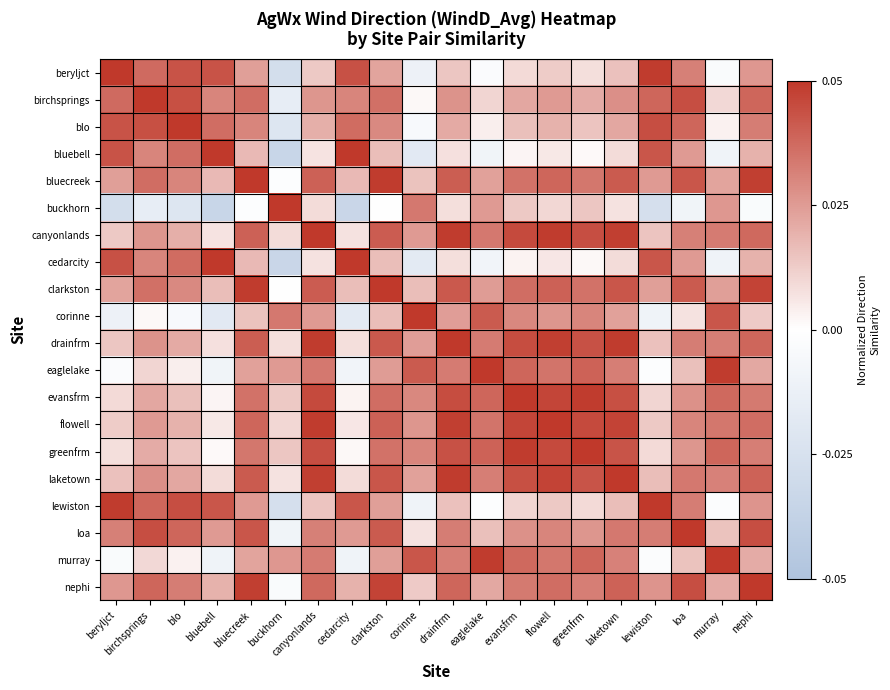

At how many categories does at least one series exceed 0?

20